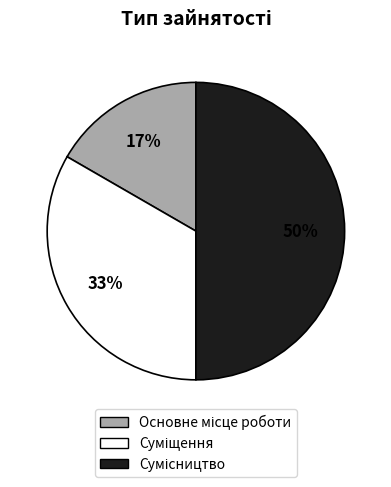

To the nearest percent, what is the average slice percentage?

33%